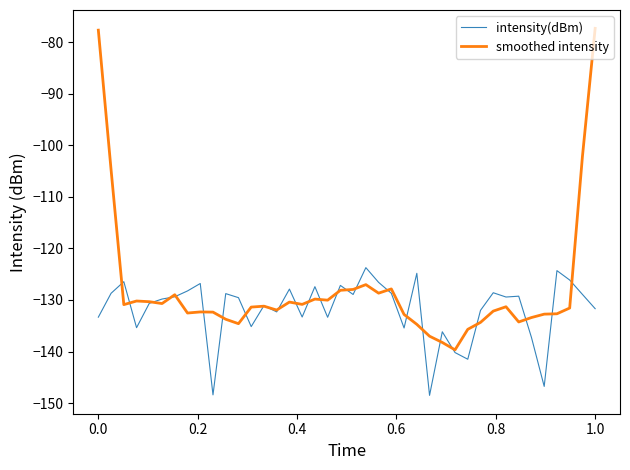

List the series in order of their peak value, lowest first.

intensity(dBm), smoothed intensity